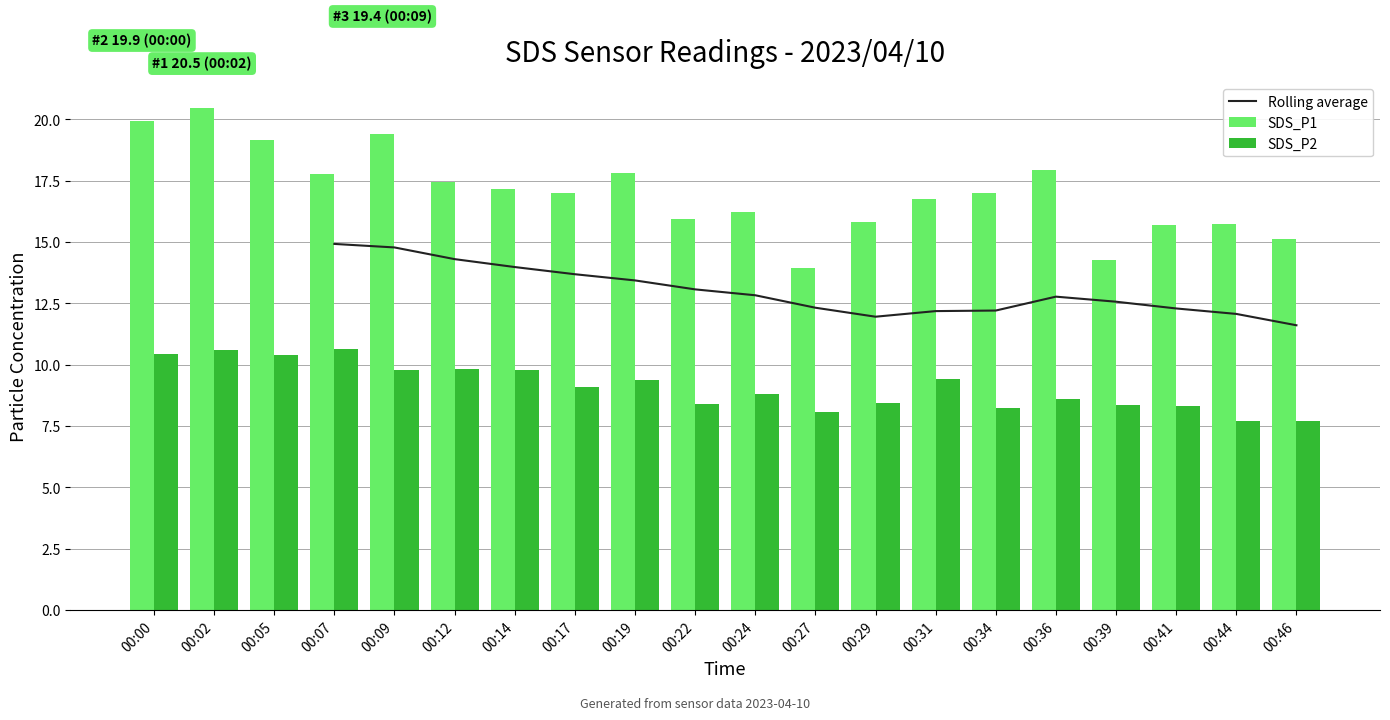

Which has a higher value, 00:05 or 00:27?

00:05